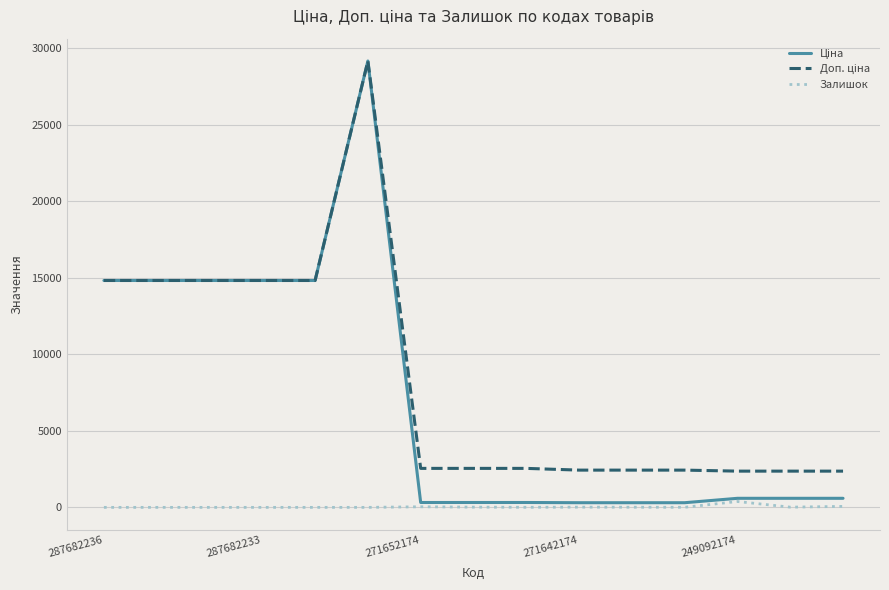

At which category is the sum across all series the highest?

5